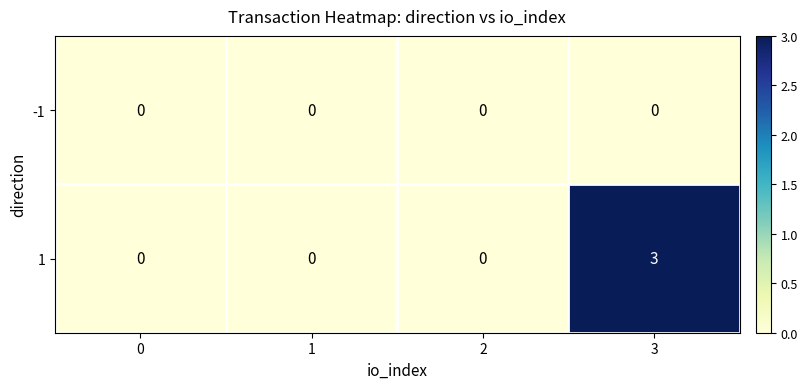

Reading left to right, list all the values displayed in this chart.

-1: 0=0	1=0	2=0	3=0
1: 0=0	1=0	2=0	3=3